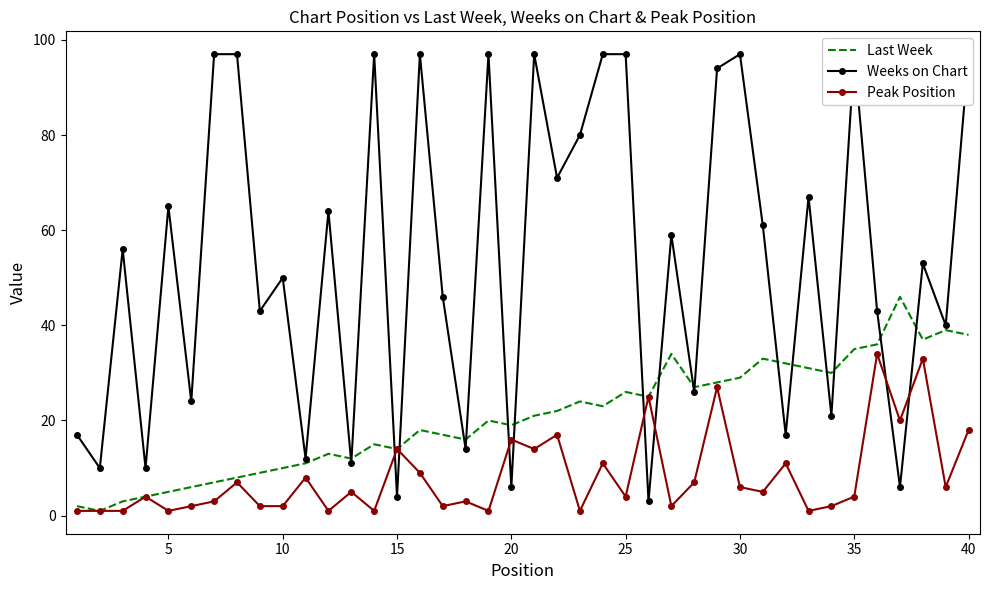

The Weeks on Chart series shows 11 at 0. True or false?

False